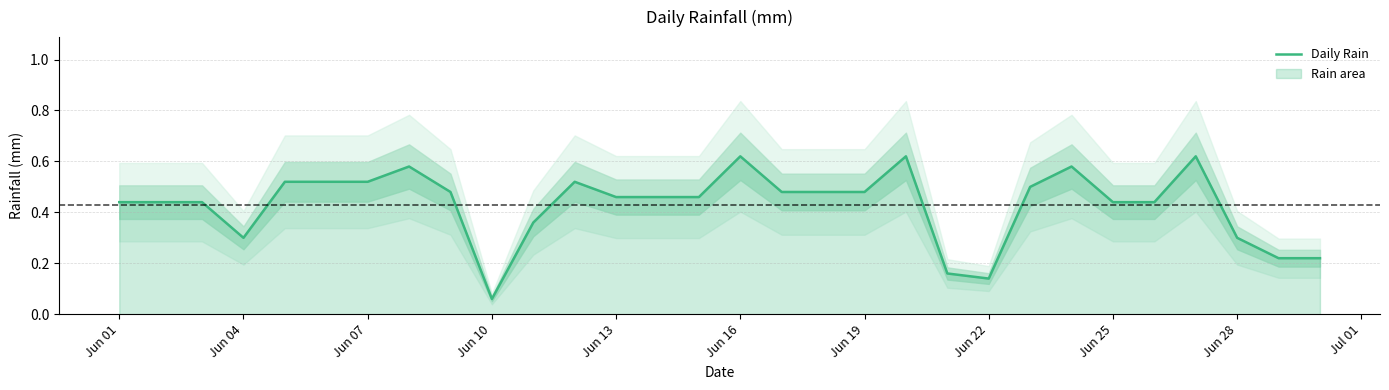

The value of Daily Rain at Jun 04 is 0.3. True or false?

True